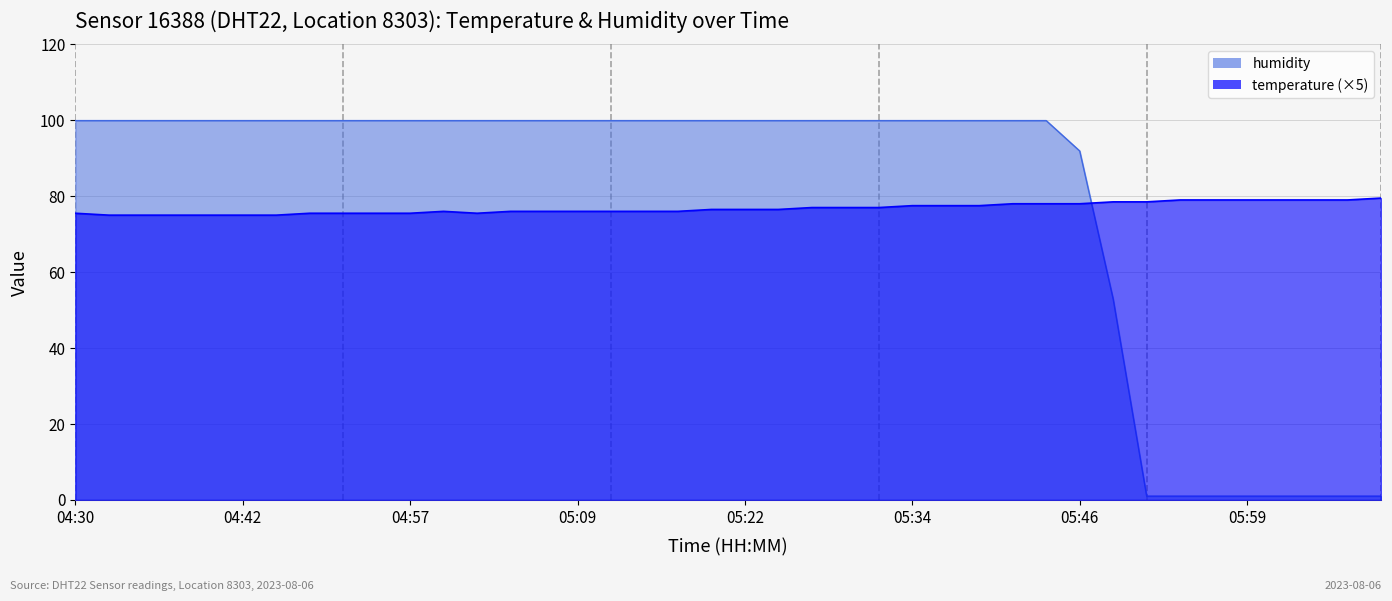

How many series are shown in this chart?

2